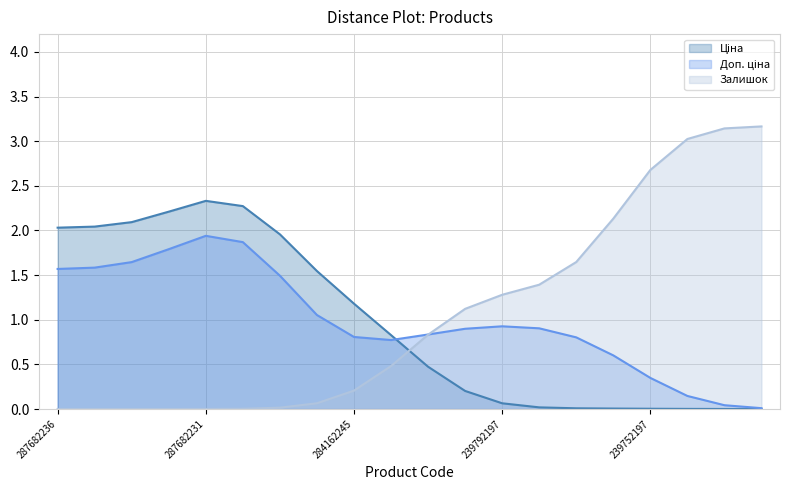

Which series has the largest total across all categories?

Залишок (line)